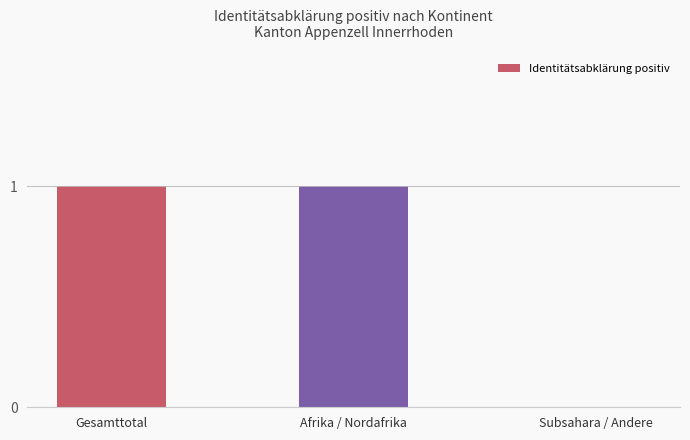

The value at Gesamttotal is 2. True or false?

False